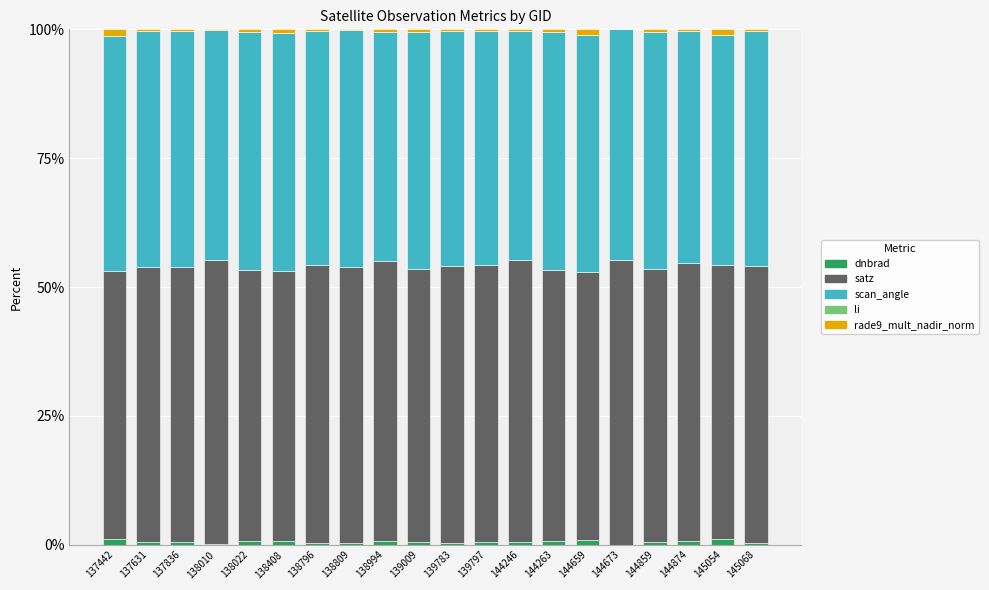

Are the bars horizontal?

No